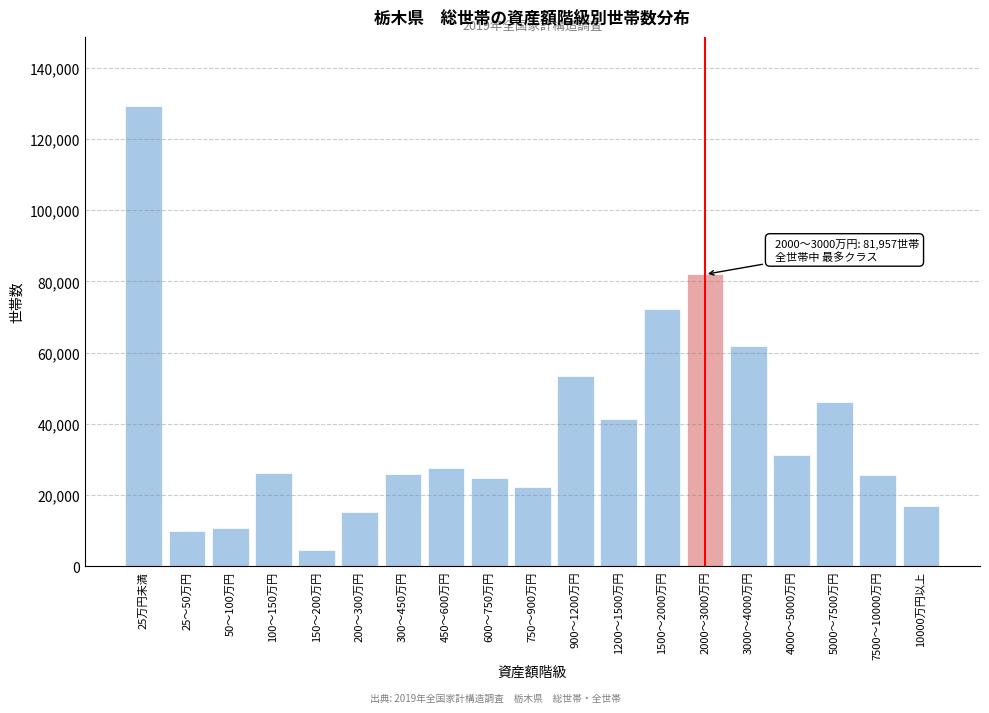

What is the change in value from 600～750万円 to 2000～3000万円?

+57101